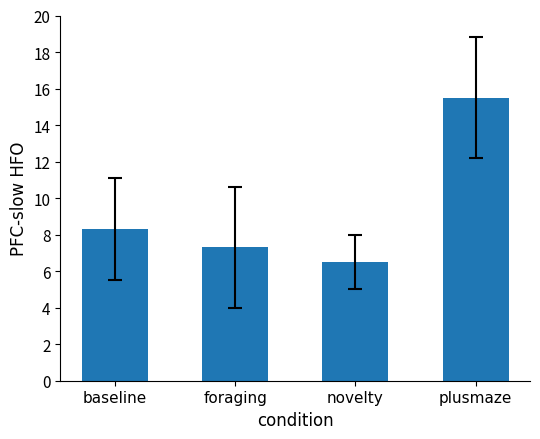

Are the bars horizontal?

No